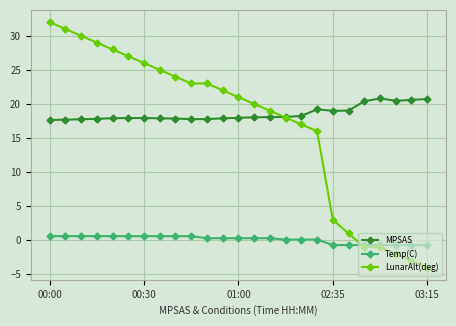

Rank the series by their maximum value, from lowest to highest.

Temp(C), MPSAS, LunarAlt(deg)